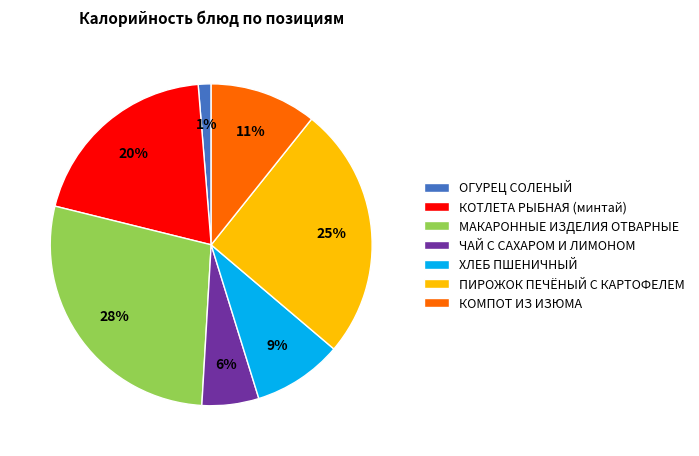

Between ХЛЕБ ПШЕНИЧНЫЙ and ОГУРЕЦ СОЛЕНЫЙ, which is larger?

ХЛЕБ ПШЕНИЧНЫЙ